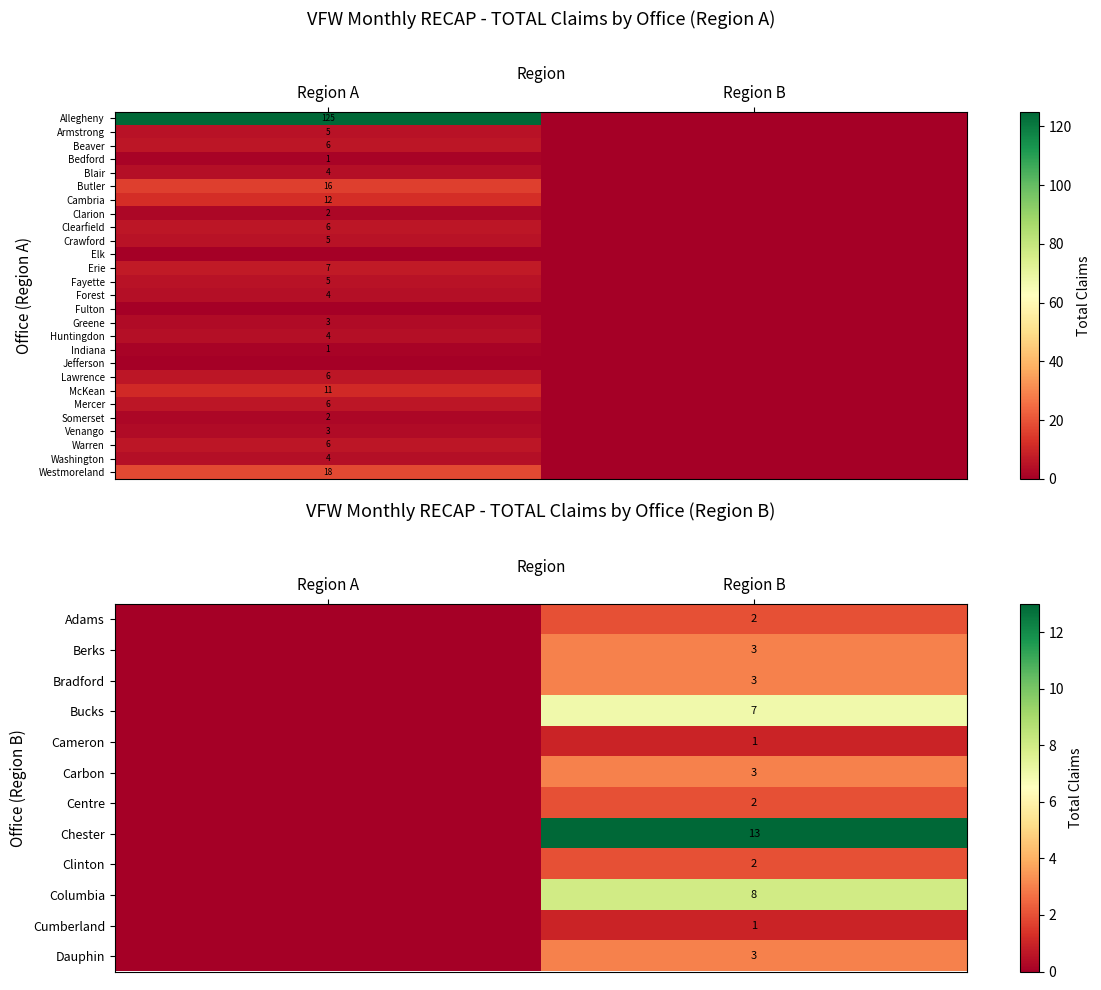

True or false: Adams has a value of 2 at Region B.

True